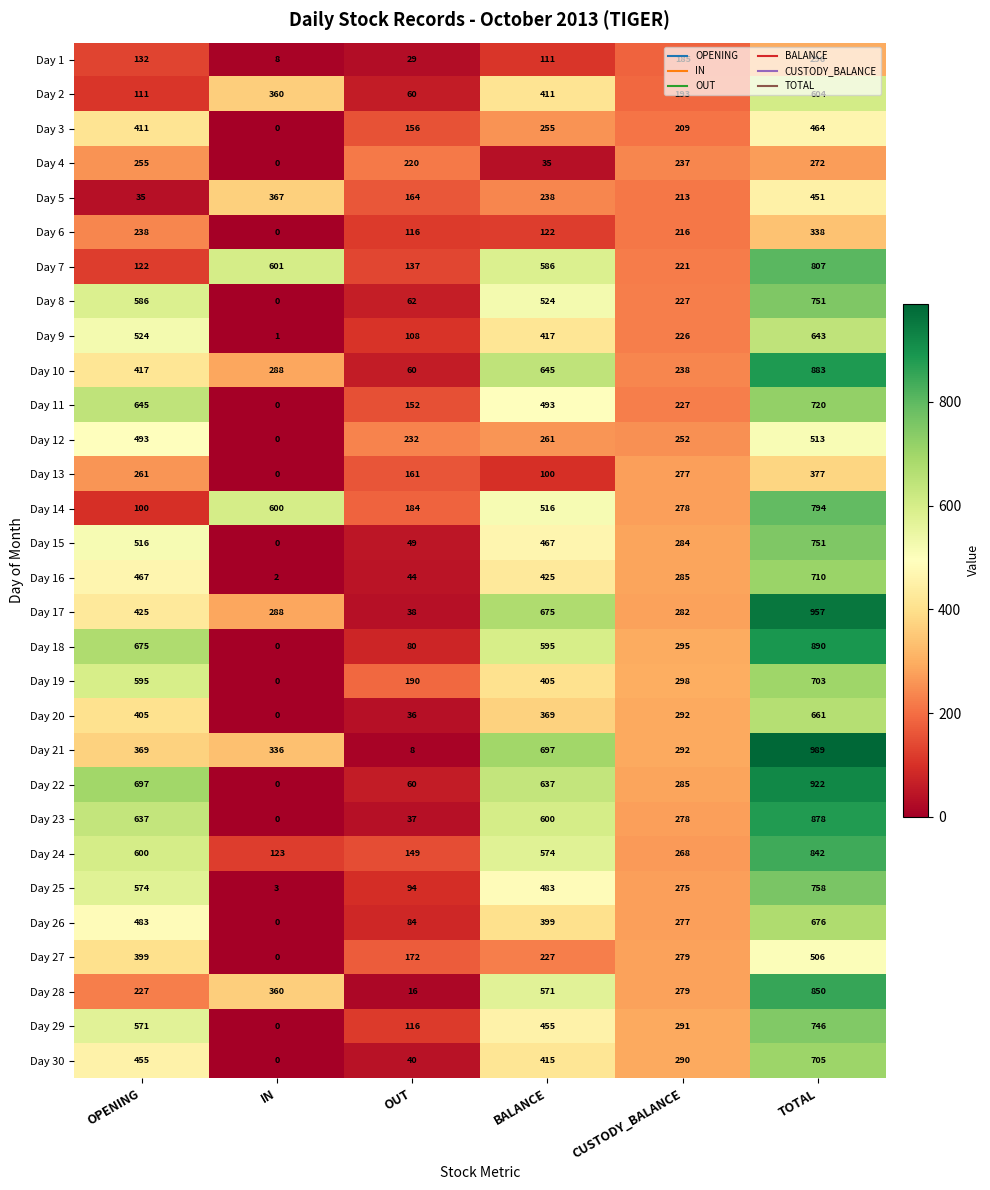

Which series has the largest total across all categories?

Day 21